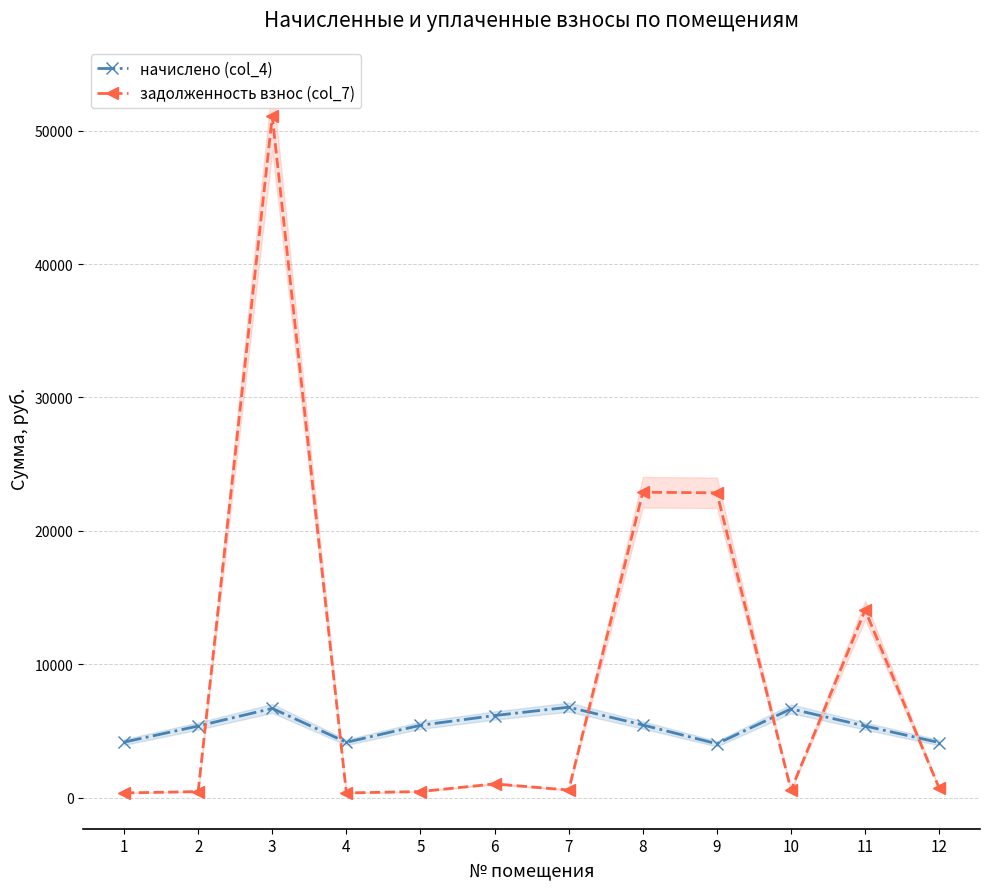

How many intersections are there between задолженность взнос (col_7) and начислено (col_4)?

6